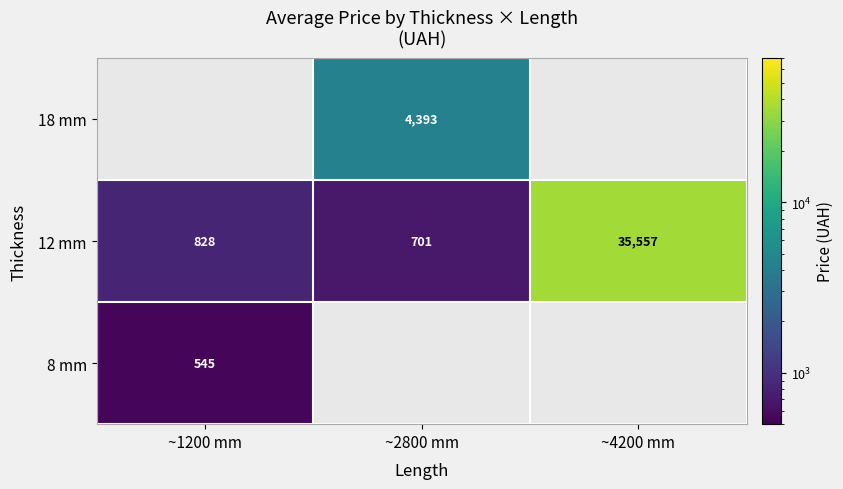

What is the greatest value displayed?

35556.6